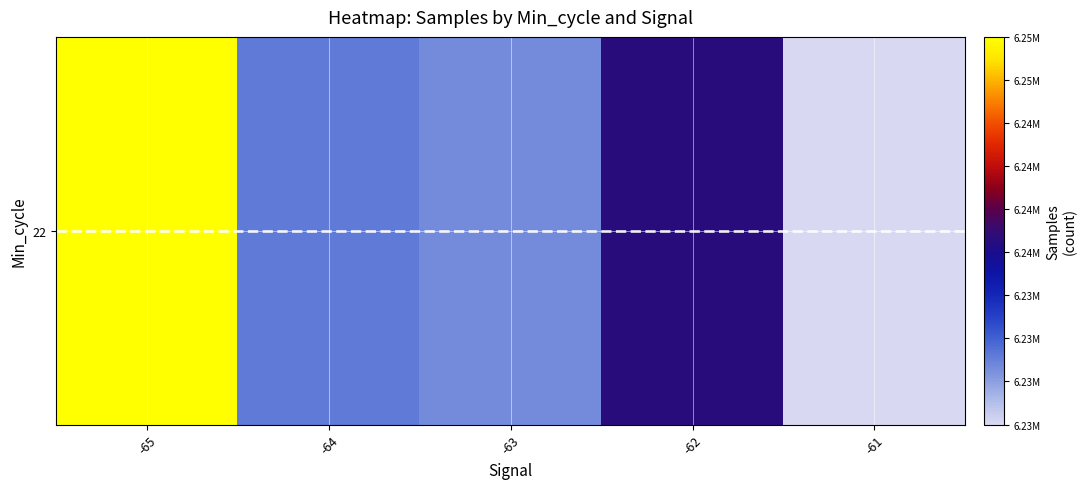

List the labels in order of value, smallest first.

-61, -63, -64, -62, -65